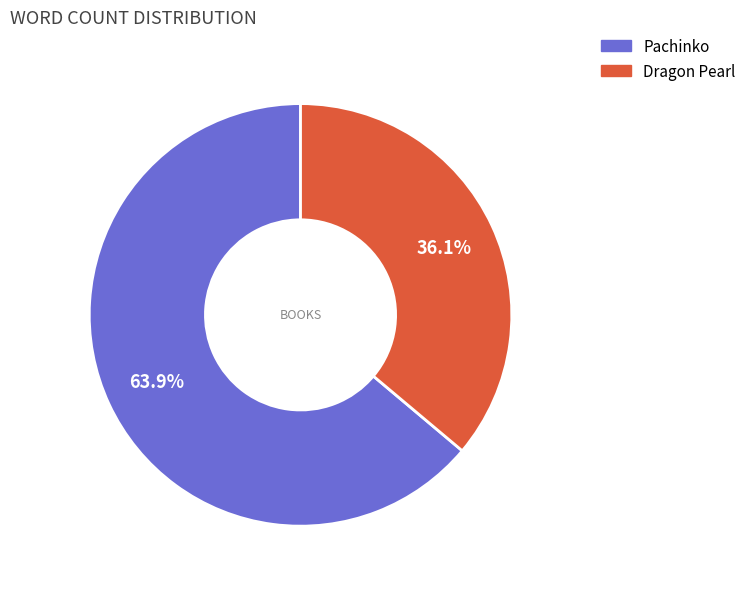

Approximately how many times larger is the value at Dragon Pearl compared to Pachinko?

0.6